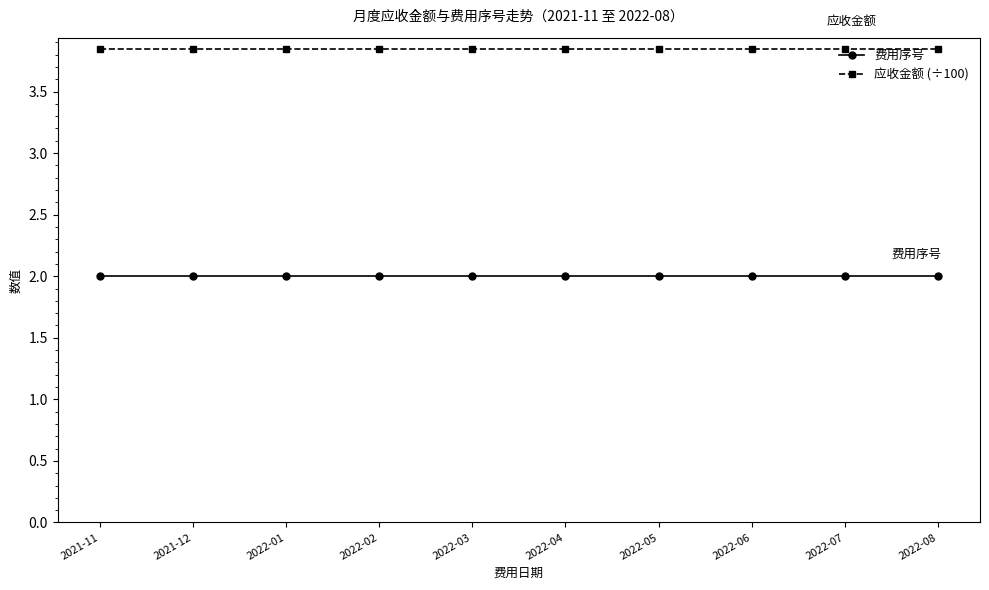

True or false: 费用序号 has a value of 3.4 at 2022-07.

False